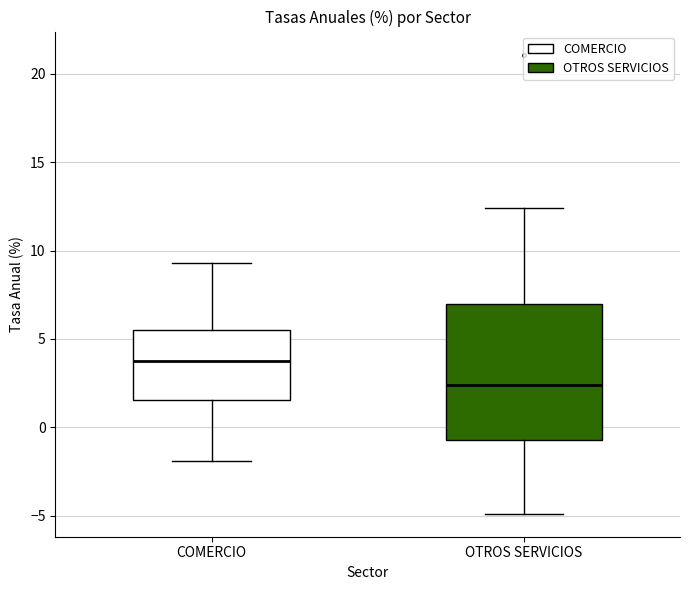

Reading left to right, read every box against the y-axis: the position of its median line, the range the box covers, and the ends of its whiskers. The values are not printed on the chart, so give them approximately, as read against the axis.

COMERCIO: median 4.0, box 1.5 to 5.5, whiskers -2.0 to 9.5
OTROS SERVICIOS: median 2.5, box -0.5 to 7.0, whiskers -5.0 to 12.5